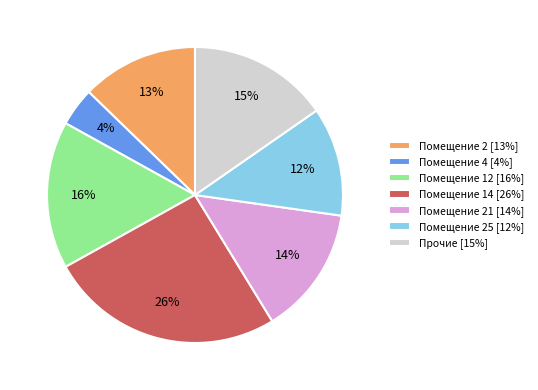

Is it true that Помещение 14 [26%] is 26% of the pie?

True